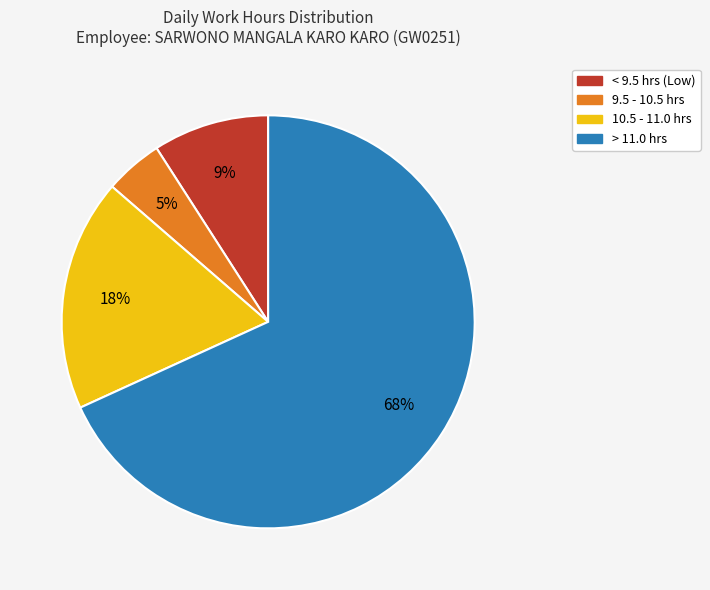

To the nearest percent, what is the average slice percentage?

25%